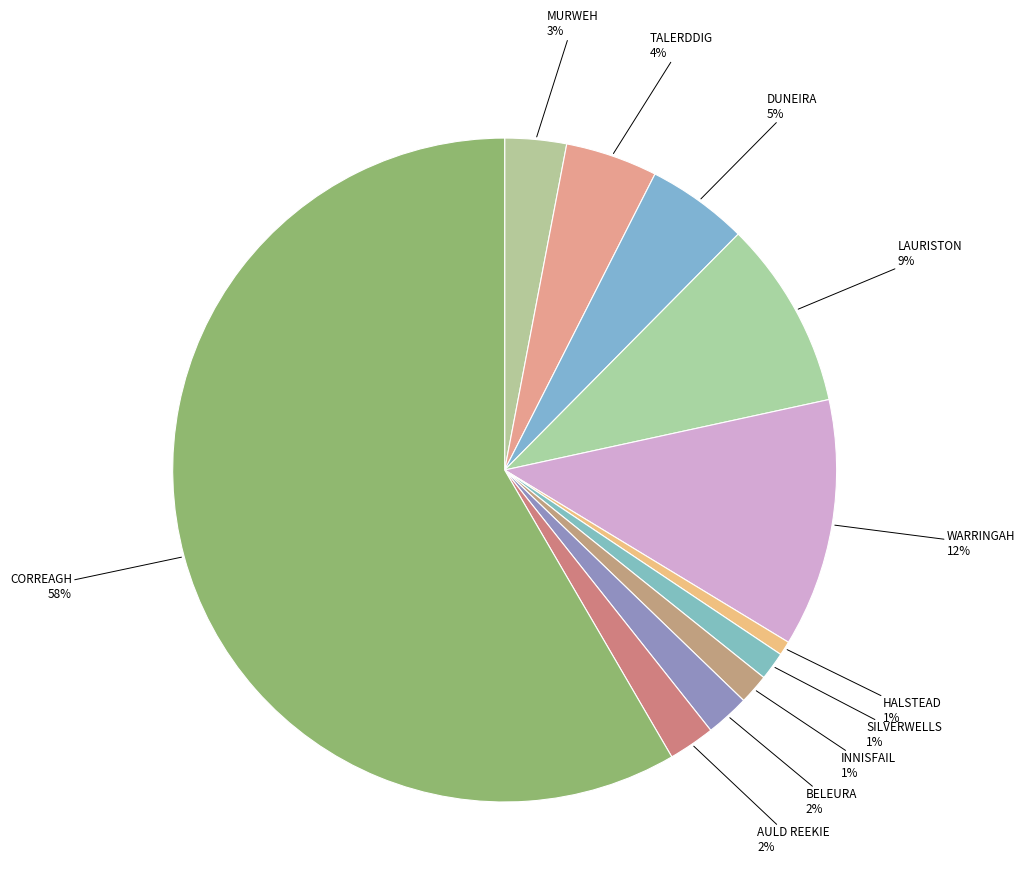

How many slices are in this pie chart?

11